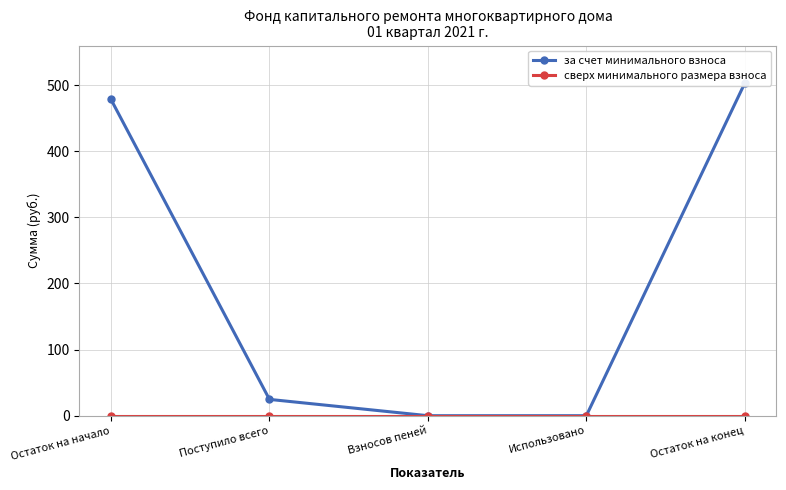

What is the difference between the highest and lowest values at Поступило всего?

24.7